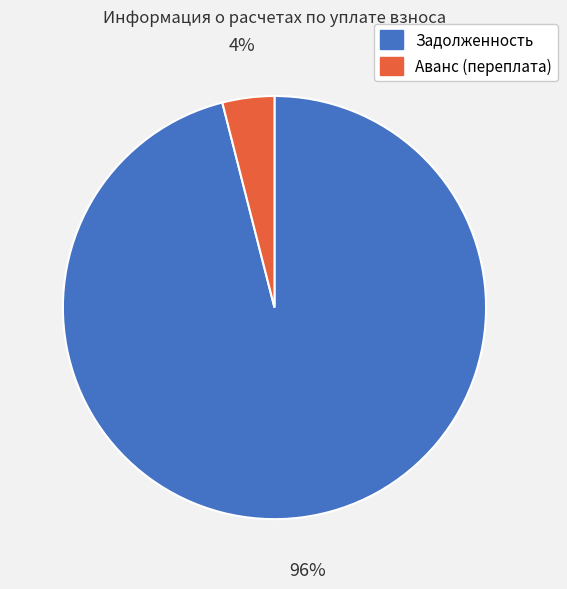

Which slice is the largest?

Задолженность